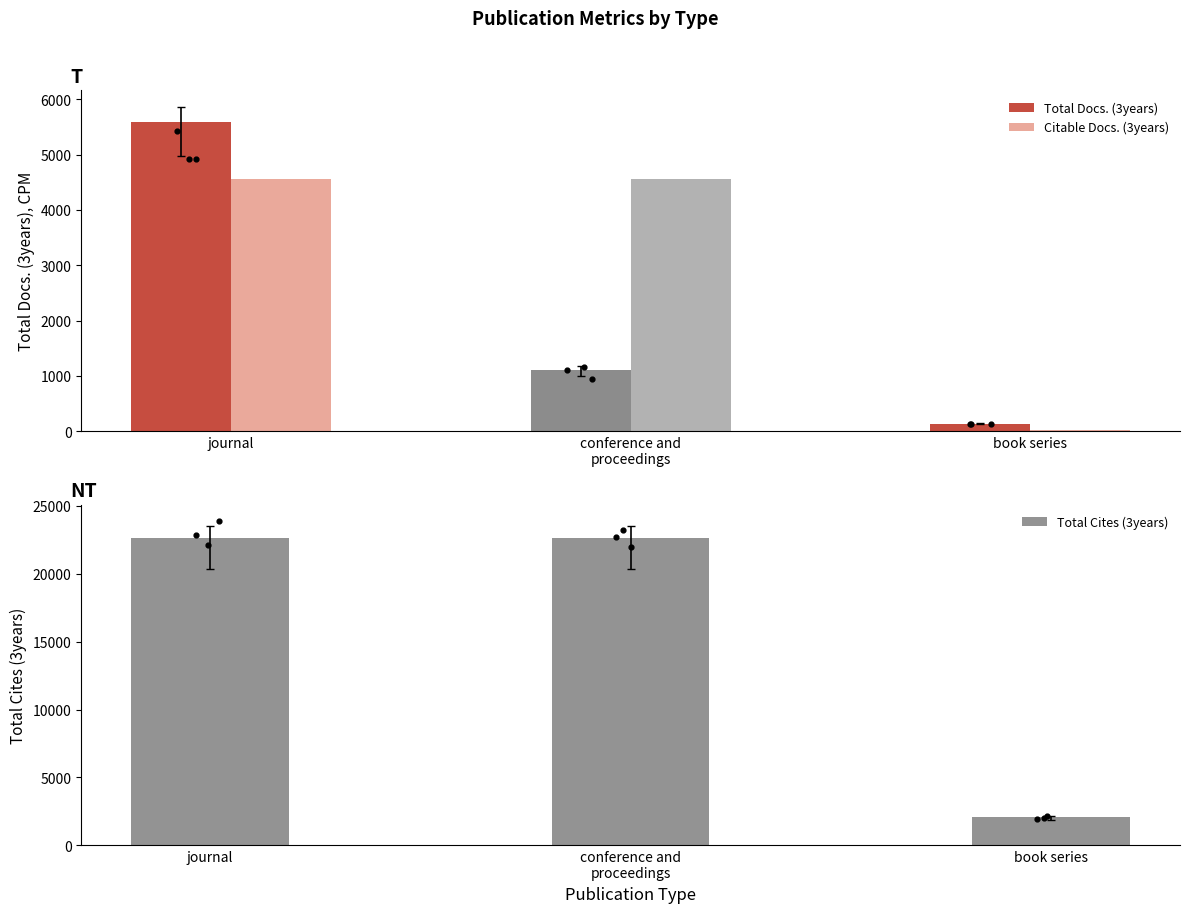

What is the total value across all series at book series?

2243